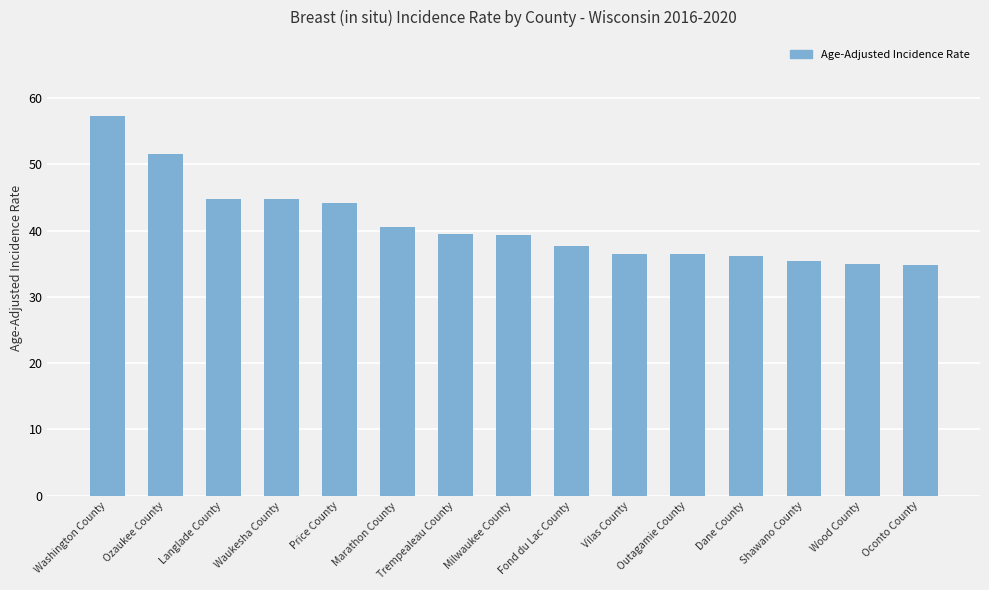

Where does the data first go above 39?

Washington County